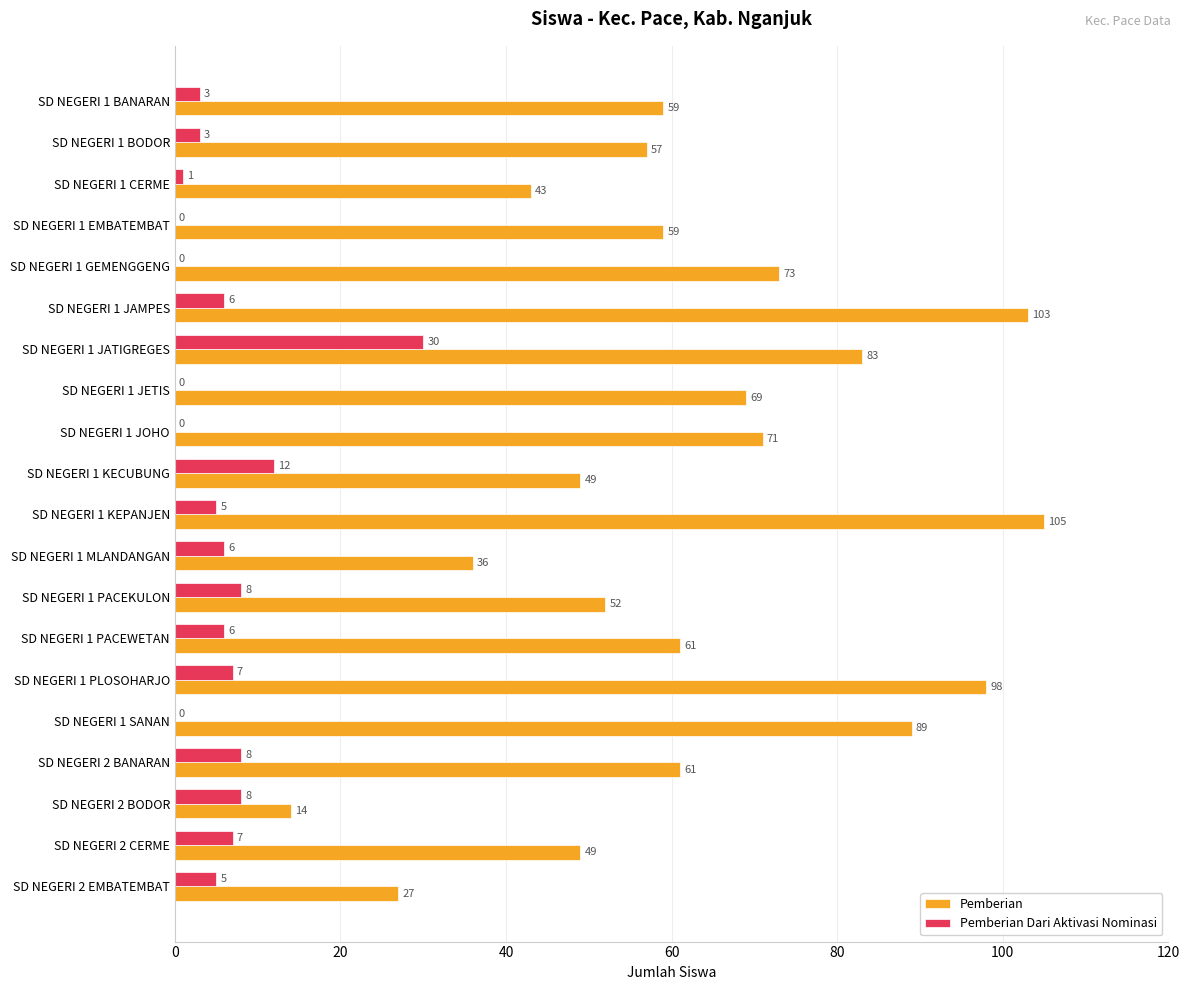

What is the sum of all Pemberian values?

1258